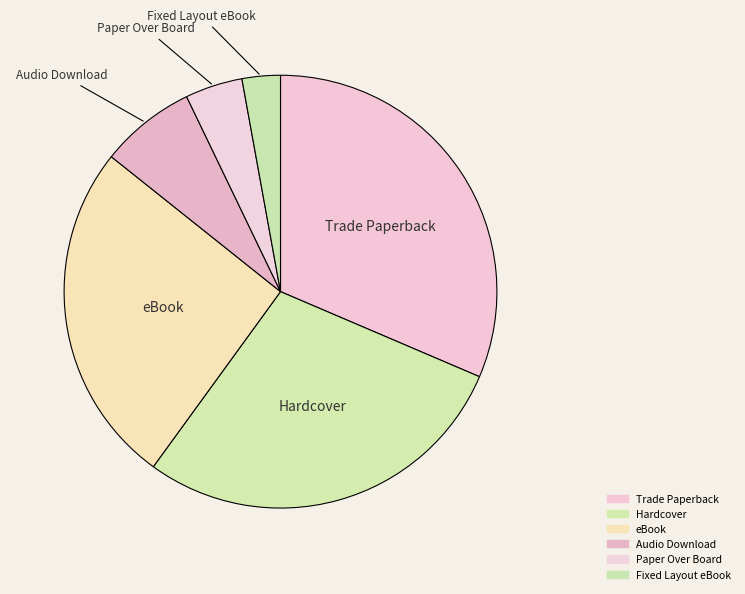

What is the smallest slice in the pie chart?

Fixed Layout eBook